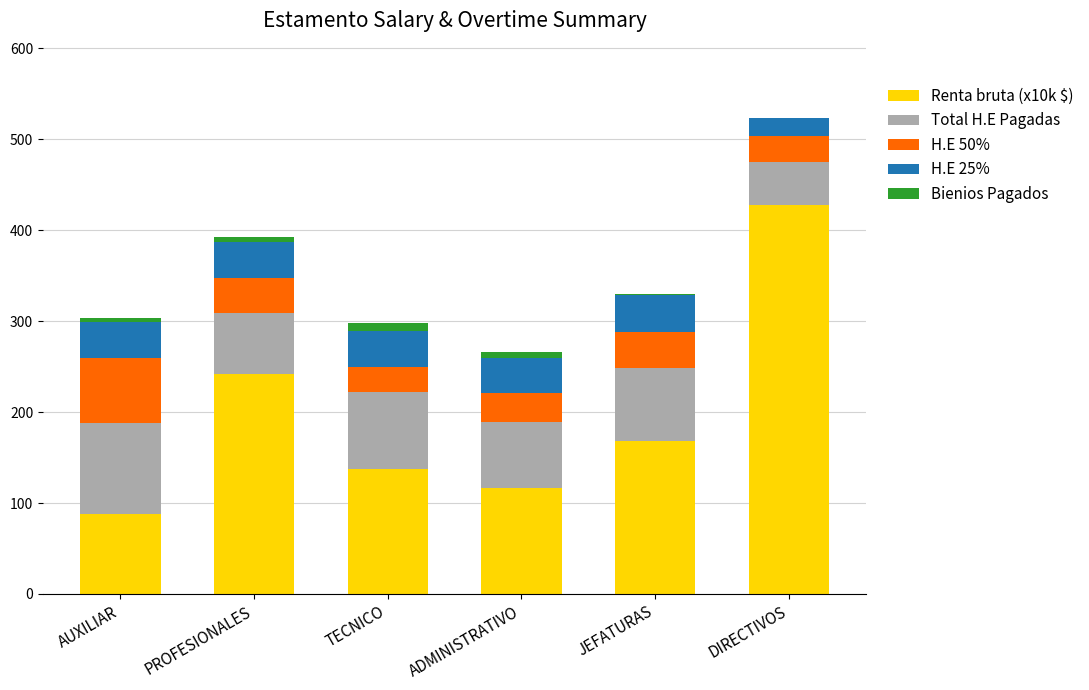

The value of Renta bruta (x10k $) at AUXILIAR is 88.3. True or false?

True